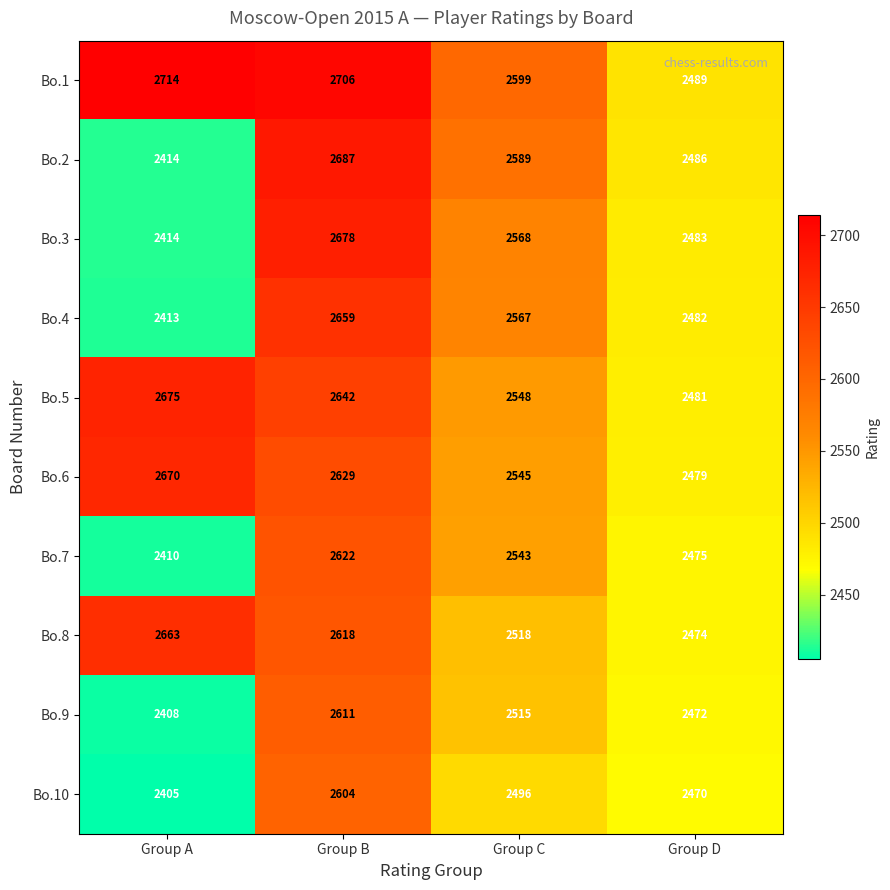

Which series has the largest total across all categories?

Bo.1